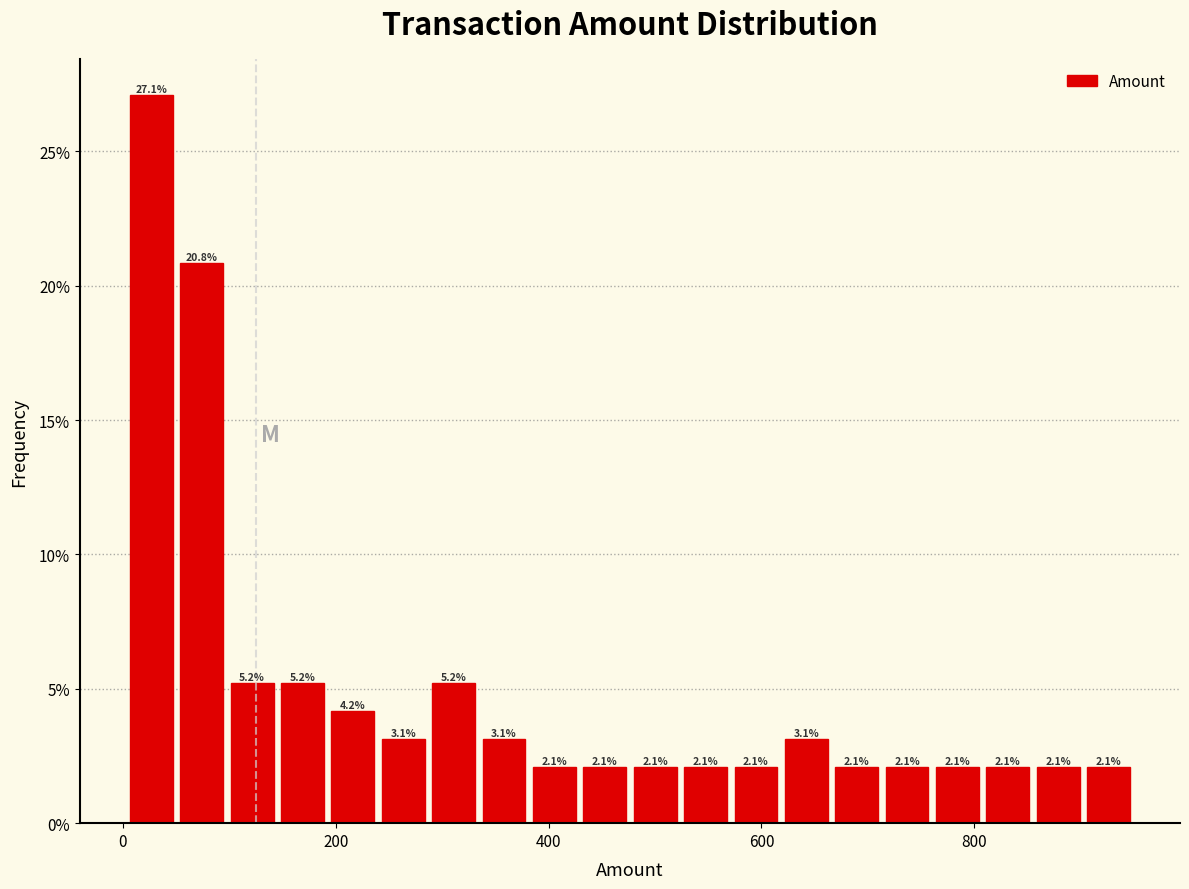

Around what value on the x-axis is the tallest bar? Give the approximate position of its centre, as read against the axis.

20